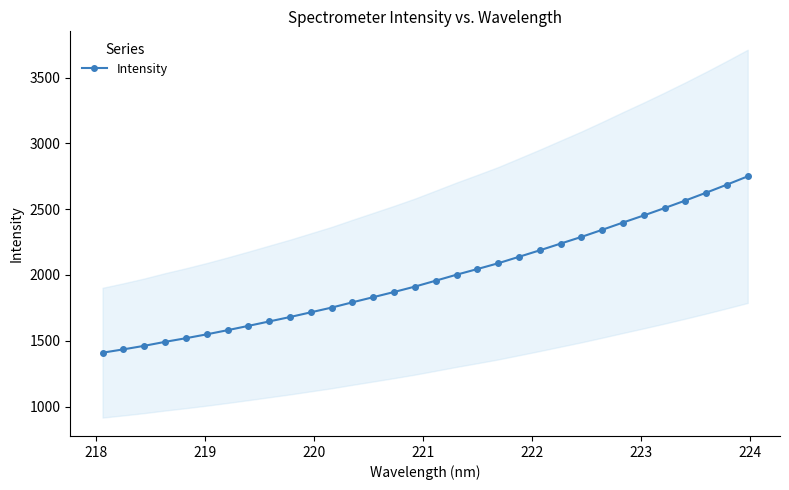

How many lines are shown in the chart?

1